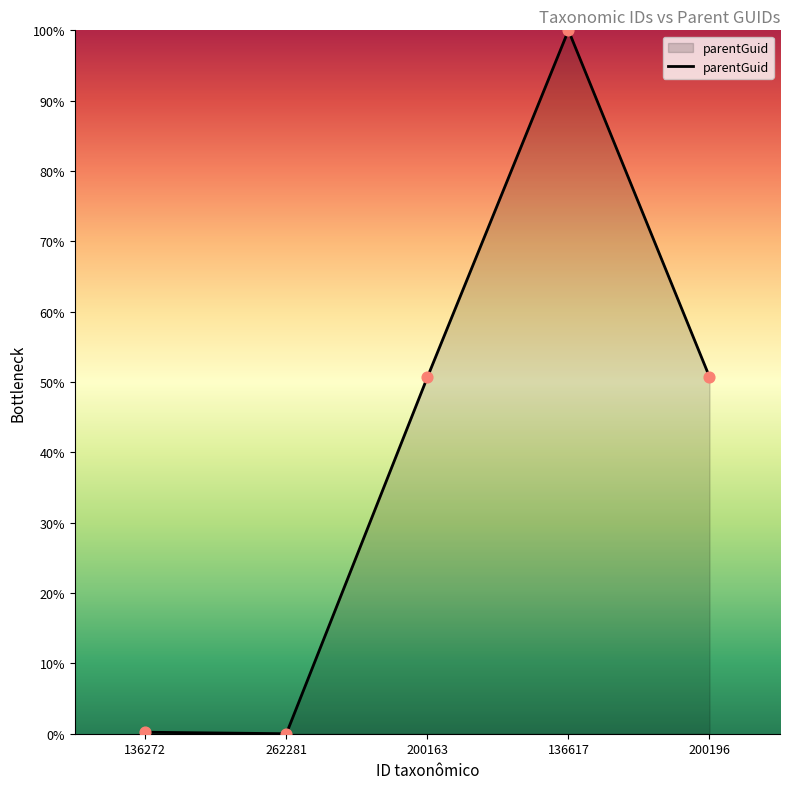

What is the change in value from 136617 to 200196?

-49.3